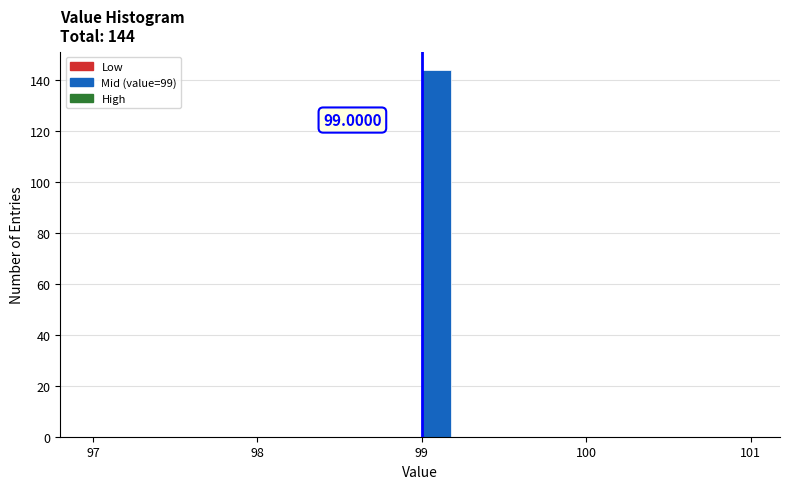

Around what value on the x-axis is the tallest bar? Give the approximate position of its centre, as read against the axis.

99.1